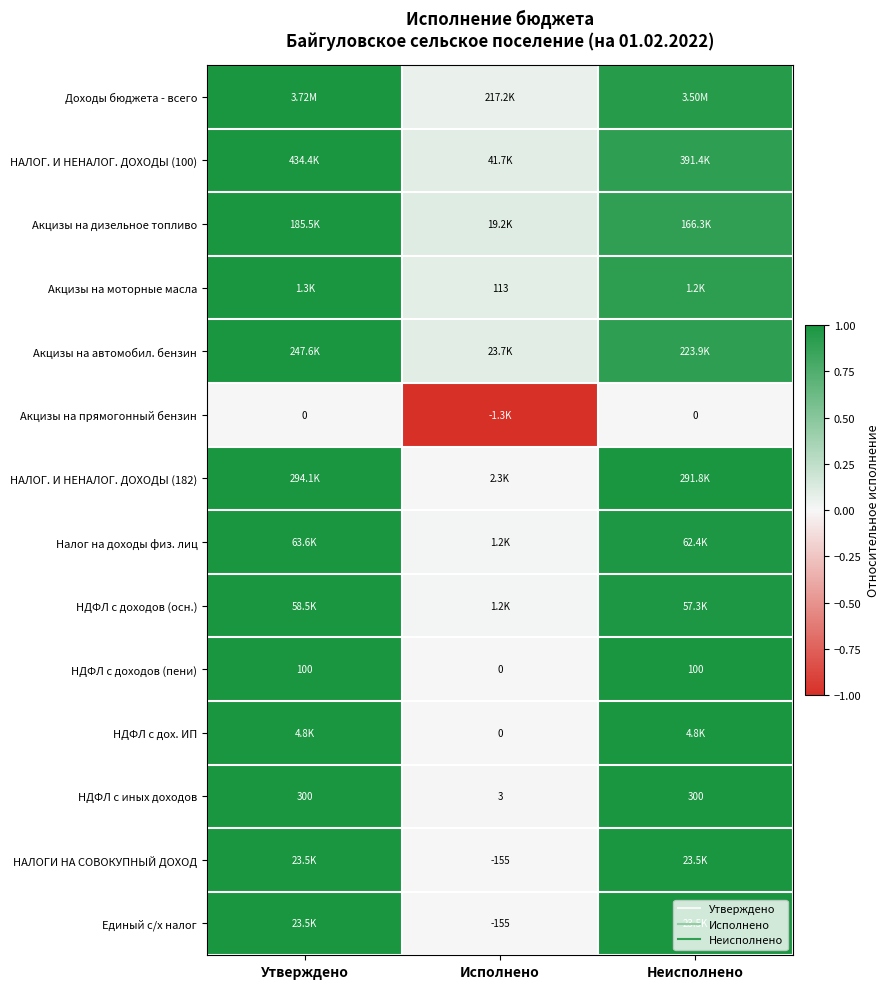

The value of Единый с/х налог at Утверждено is 1.0. True or false?

True